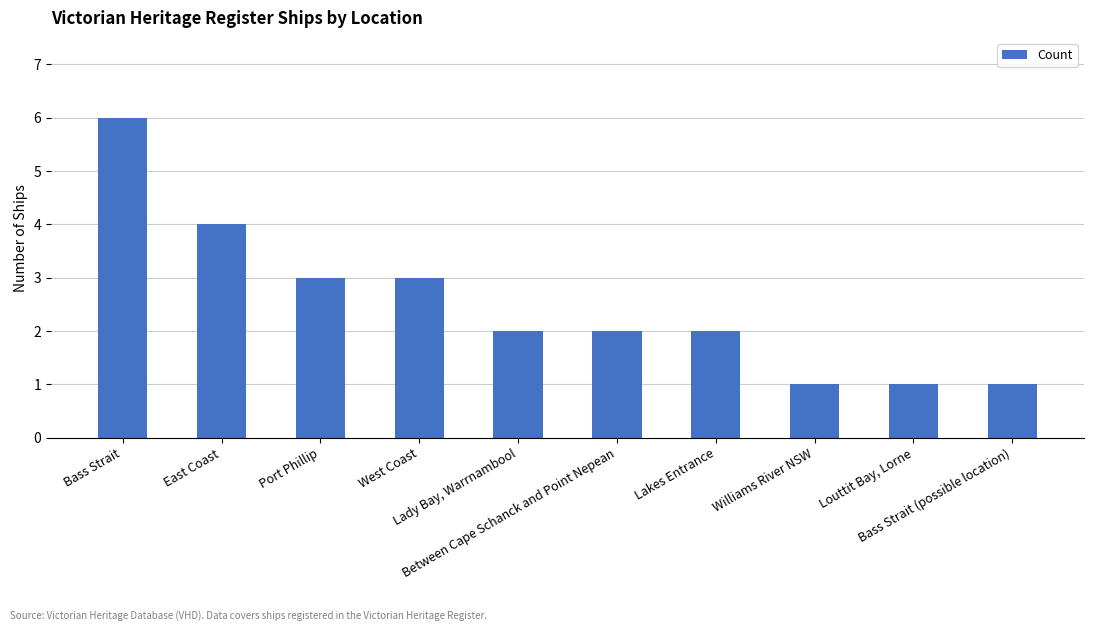

What is the maximum value shown in the chart?

6